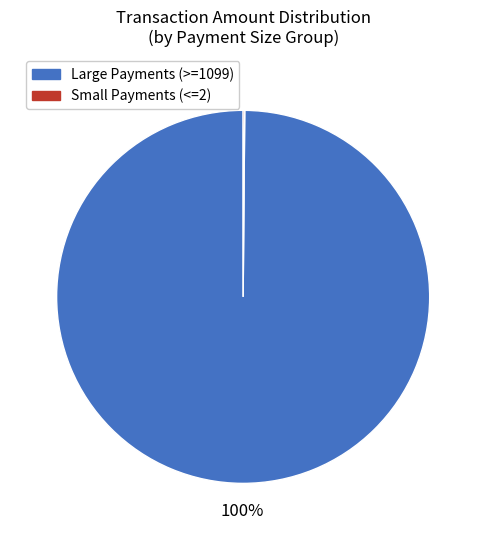

What is the majority slice?

Large Payments (>=1099)